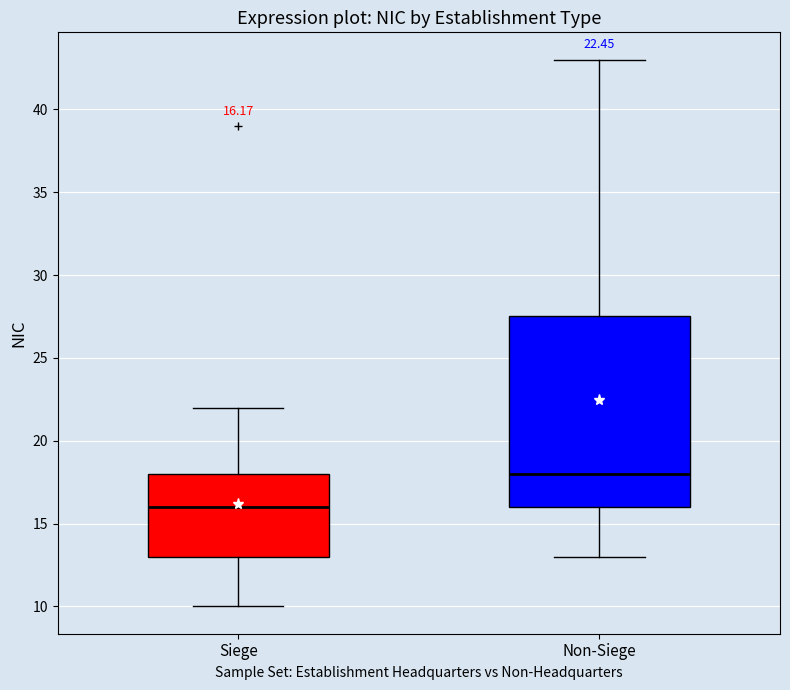

Which box is the tallest, from its lower edge to its upper edge?

Non-Siege